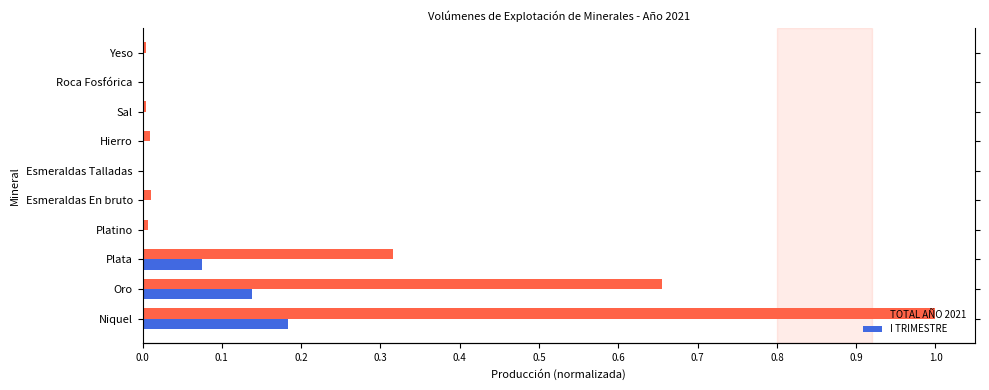

Reading left to right, extract all data points from this chart.

TOTAL AÑO 2021: 1.0	0.7	0.3	0.0	0.0	0.0	0.0	0.0	0.0	0.0
I TRIMESTRE: 0.2	0.1	0.1	0.0	0.0	0.0	0.0	0.0	0.0	0.0